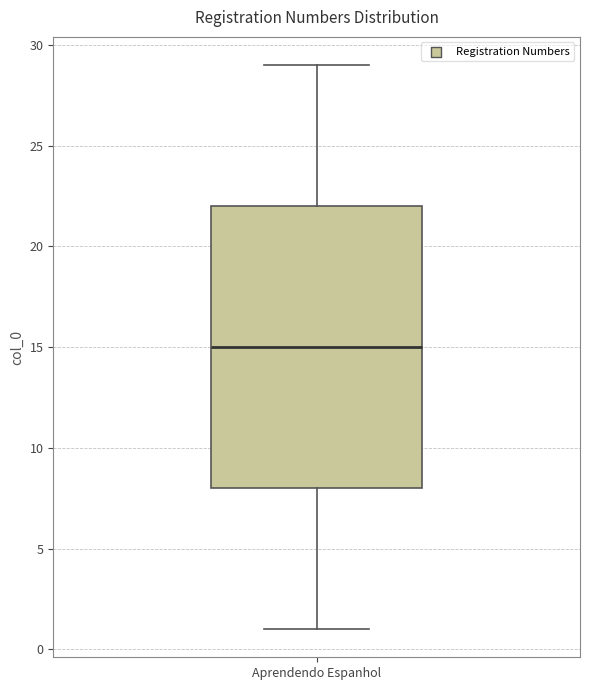

Read this box plot against the y-axis: the position of the median line, the range covered by the box, and the ends of both whiskers. The values are not printed on the chart, so give them approximately, as read against the axis.

median 15, box 8 to 22, whiskers 1 to 29